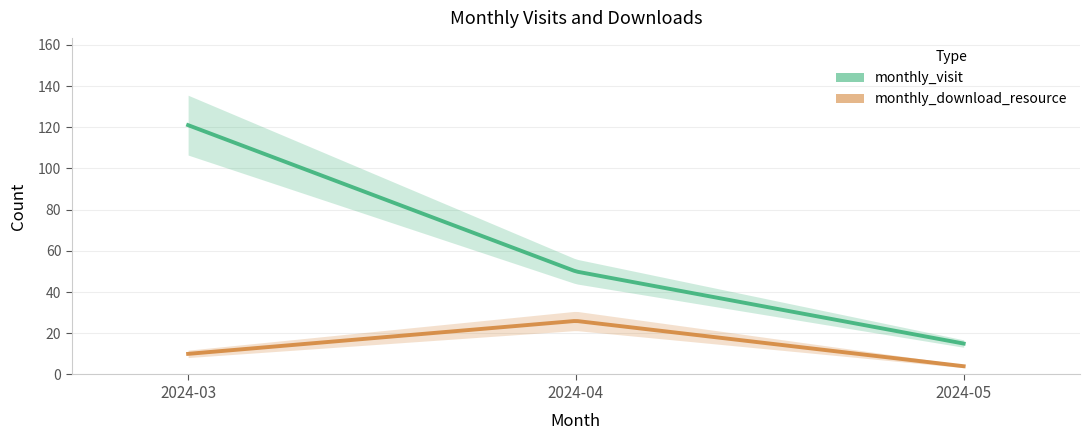

How many data points does each series have?

3